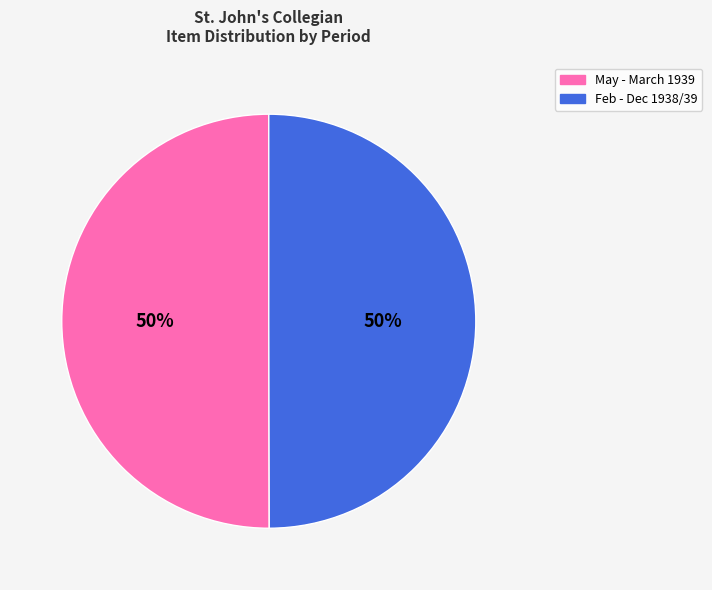

To the nearest percent, what is the average slice percentage?

50%